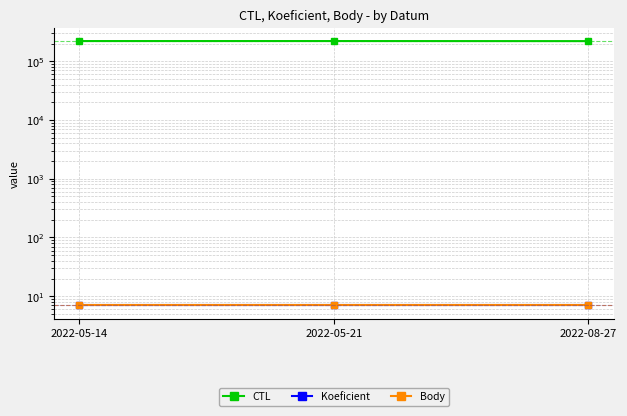

What is the minimum value for Koeficient?

7